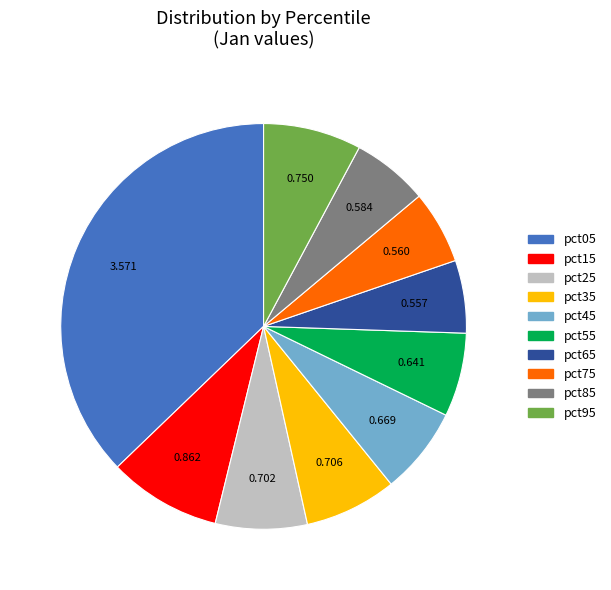

Do pct65 and pct45 together represent more than half of the pie?

No